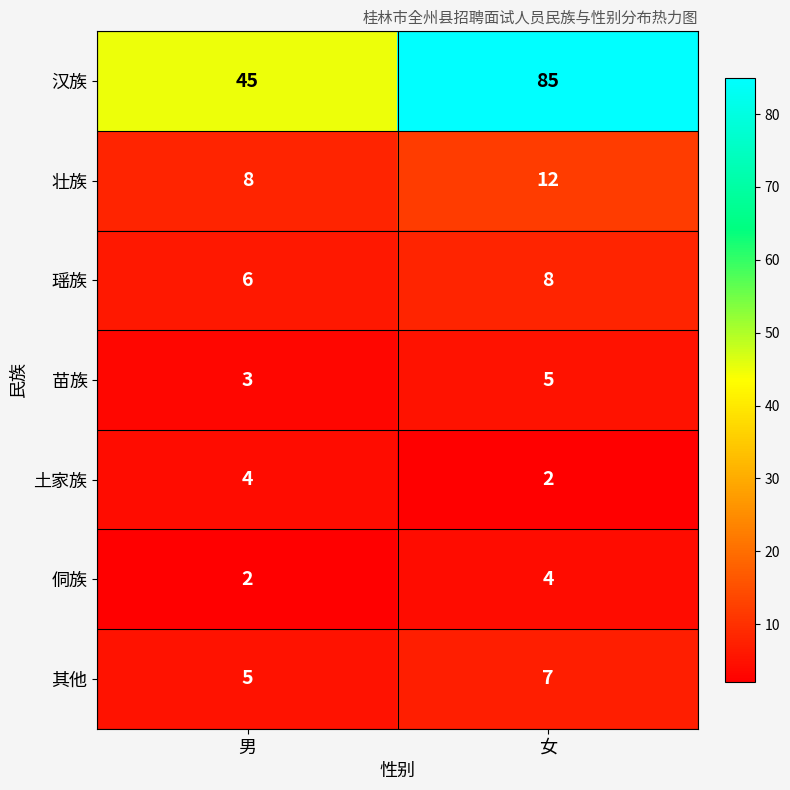

What is the sum of the 壮族 values at 女 and 男?

20